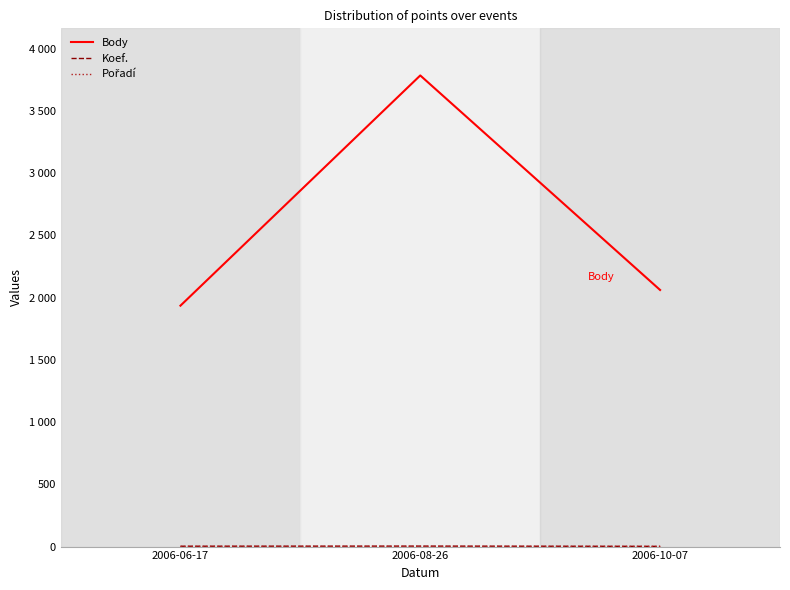

What is the minimum value for Body?

1935